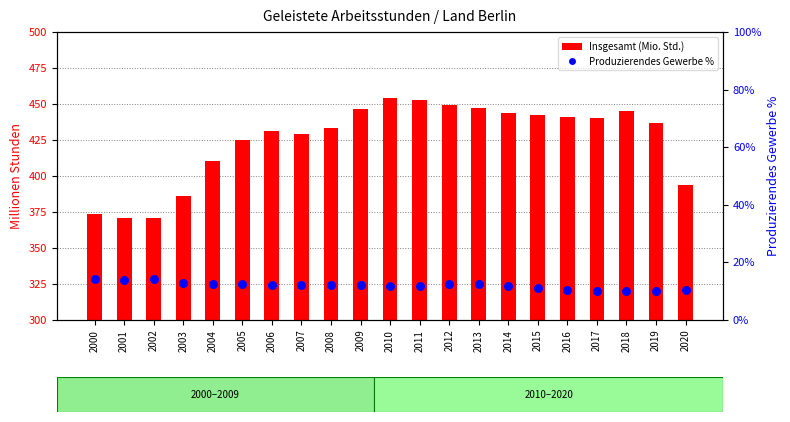

Which series reaches the maximum Y coordinate?

Insgesamt (Mio. Std.)